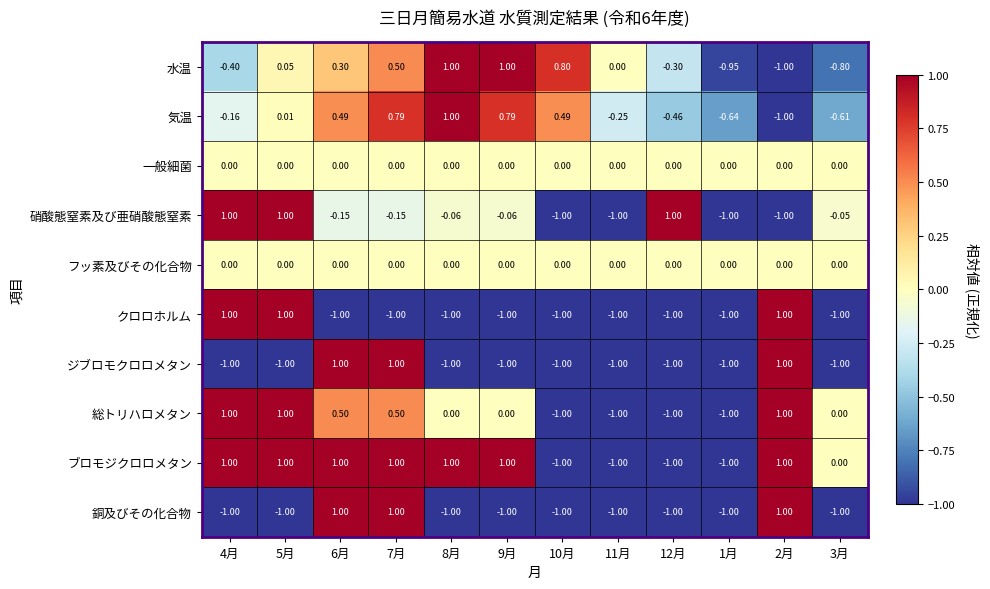

What is the difference between the highest and lowest values at 5月?

2.0